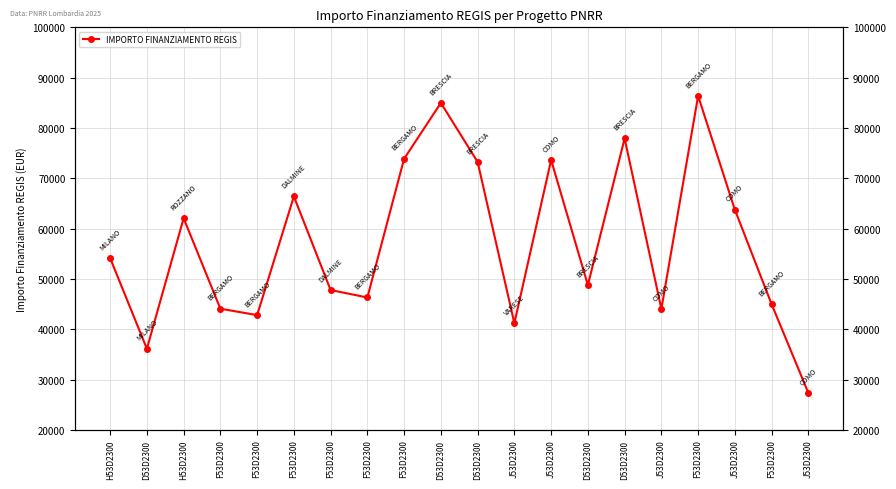

List the labels in order of value, largest first.

F53D2300, D53D2300, D53D2300, F53D2300, J53D2300, D53D2300, F53D2300, J53D2300, H53D2300, H53D2300, D53D2300, F53D2300, F53D2300, F53D2300, F53D2300, J53D2300, F53D2300, J53D2300, D53D2300, J53D2300